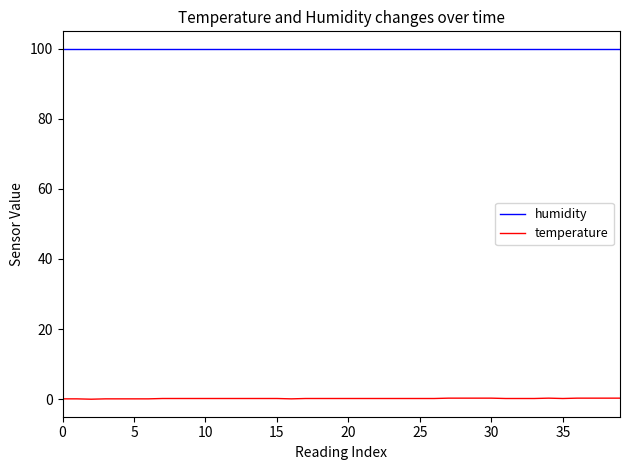

True or false: humidity and temperature intersect in this chart.

False